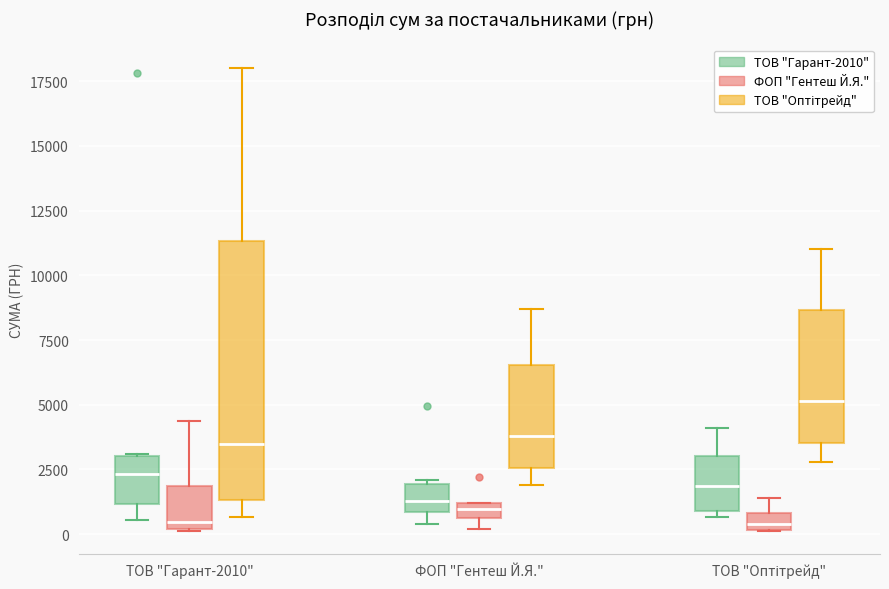

Comparing the boxes themselves (not the whiskers), which one is the tallest?

ТОВ "Гарант-2010" (ТОВ "Оптітрейд")